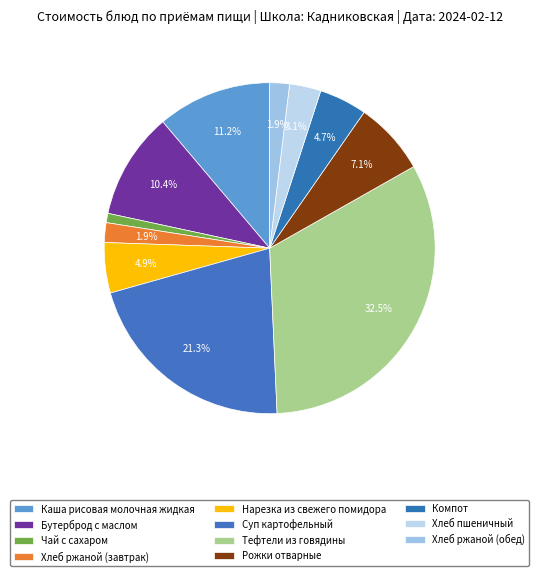

To the nearest percent, what is the average slice percentage?

9%